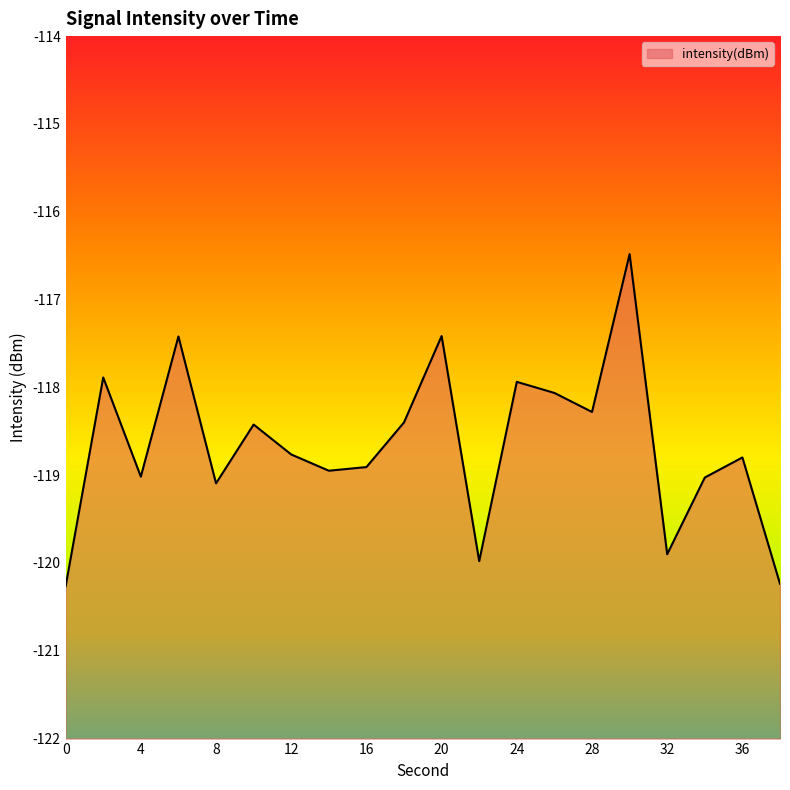

What is the difference between the maximum and second lowest values?

3.8